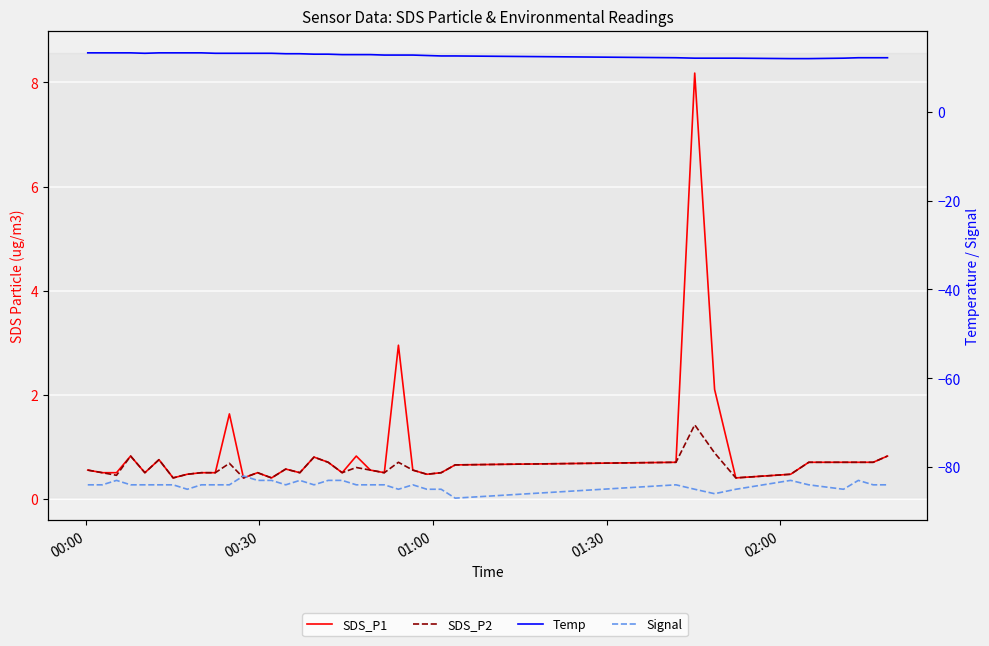

True or false: Signal and SDS_P2 intersect in this chart.

False